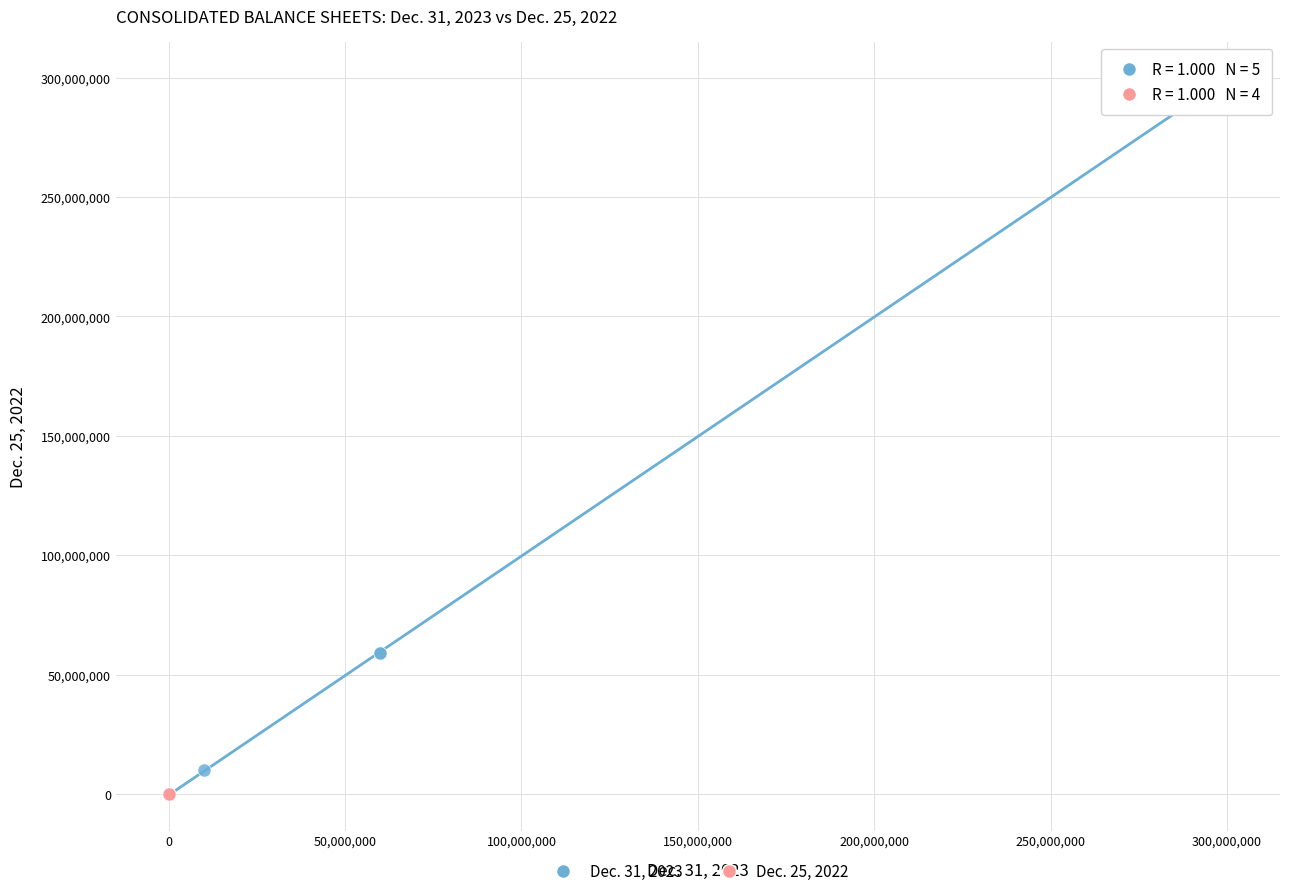

Which series has the largest Y range (max minus min)?

Dec. 31, 2023